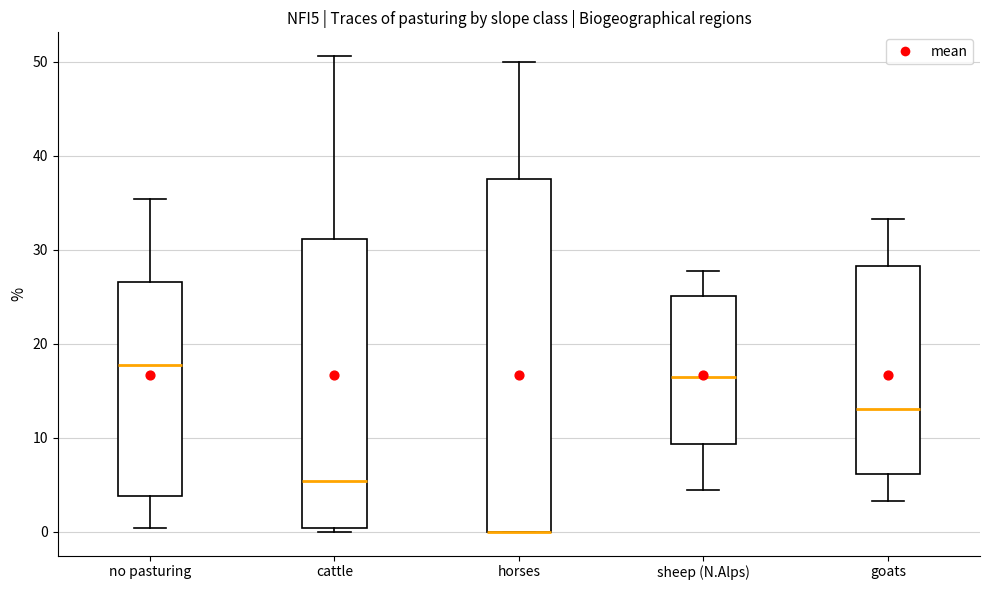

Reading left to right, read every box against the y-axis: the position of its median line, the range the box covers, and the ends of its whiskers. The values are not printed on the chart, so give them approximately, as read against the axis.

no pasturing: median 18, box 4 to 27, whiskers 0 to 35
cattle: median 5, box 0 to 31, whiskers 0 (just below the box's lower edge) to 51
horses: median 0 (drawn on the box's lower edge), box 0 to 38, whiskers 0 to 50
sheep (N.Alps): median 16, box 9 to 25, whiskers 4 to 28
goats: median 13, box 6 to 28, whiskers 3 to 33